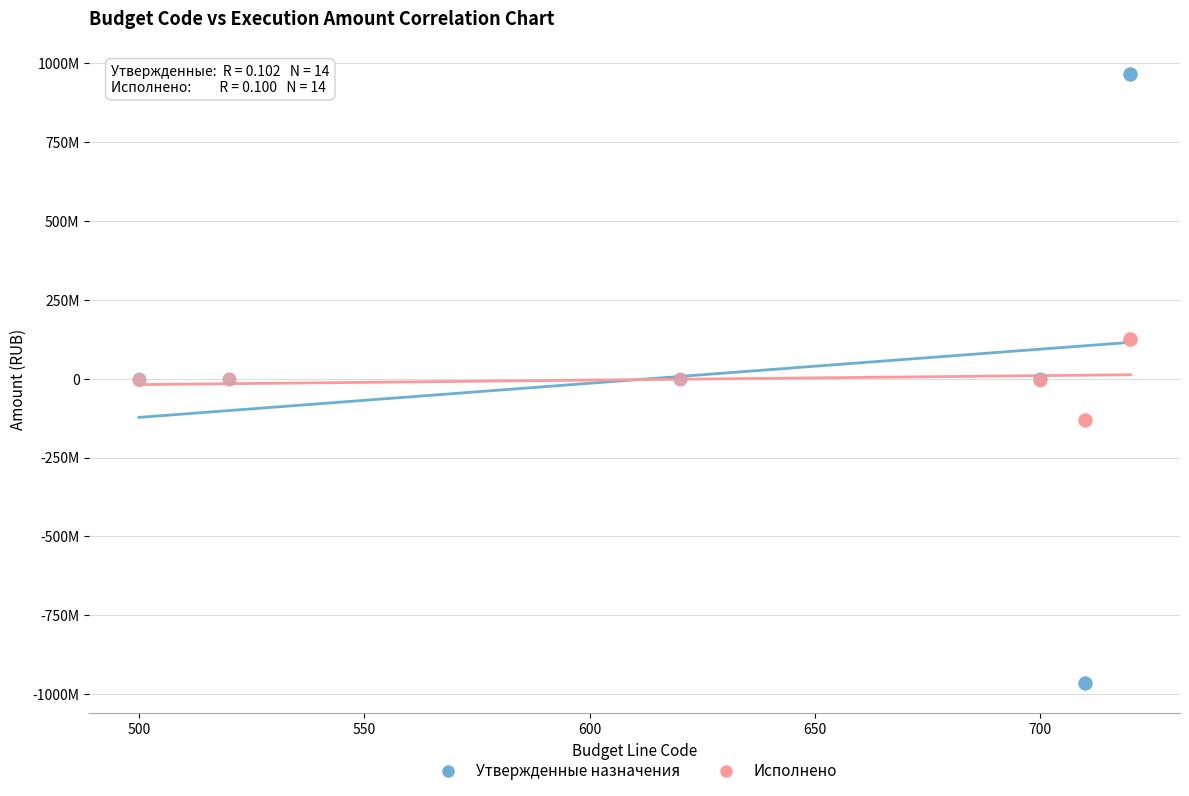

What are all the series names shown in the legend?

Утвержденные назначения, Исполнено